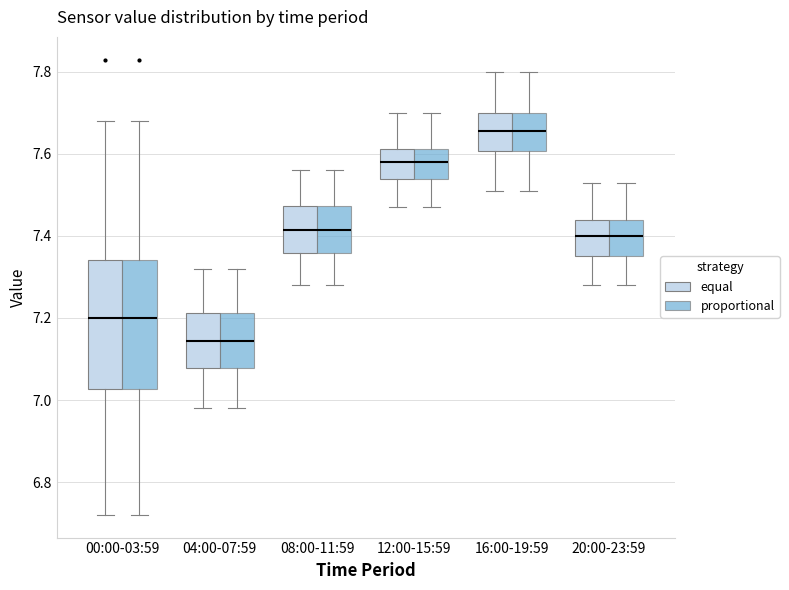

Where is the lower edge of the box for 08:00-11:59 (equal) on the y-axis? The values are not printed on the chart, so give them approximately, as read against the axis.

7.36